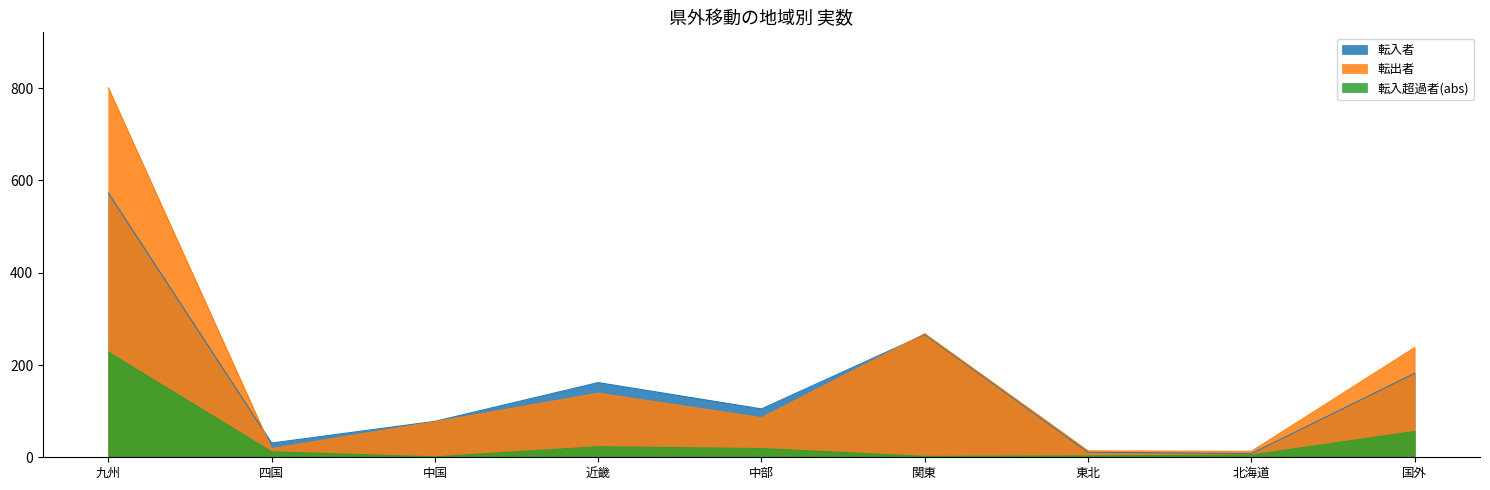

What is the greatest value displayed?

801